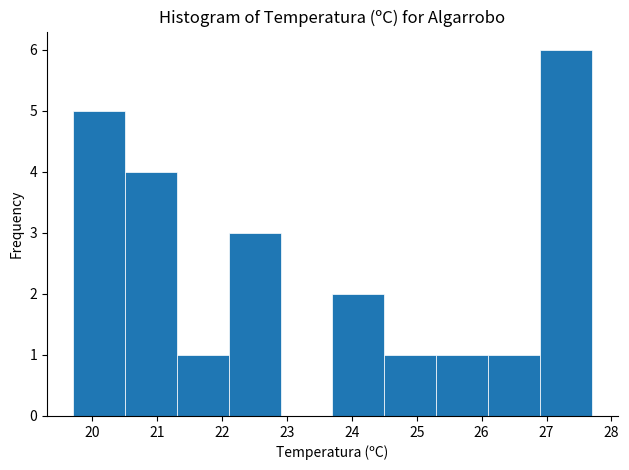

How tall is the bar that spans 19.7 to 20.5 on the x-axis? The values are not printed on the chart, so give them approximately, as read against the axis.

5